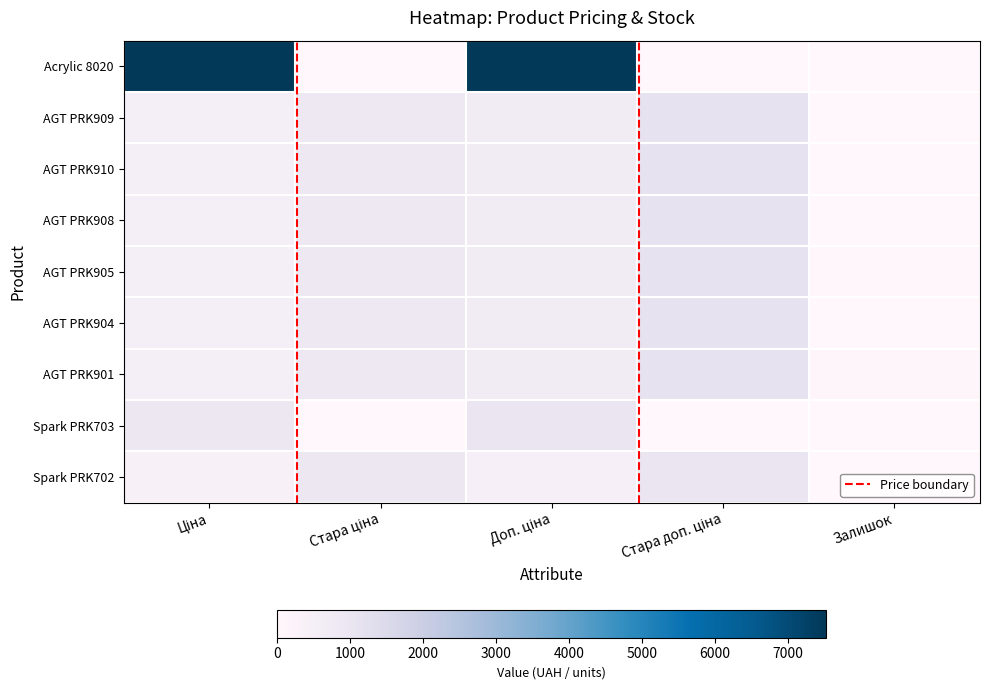

Between Доп. ціна and Ціна, which is larger?

Доп. ціна